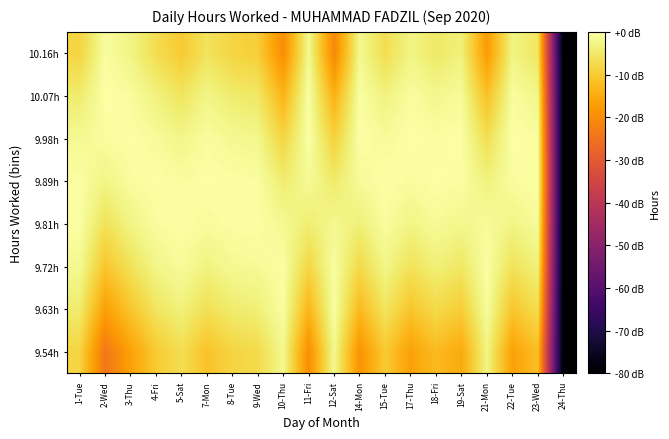

Reading left to right, what are all the values shown in this chart?

9.54h: 1-Tue=-8.3	2-Wed=-24.1	3-Thu=-16.6	4-Fri=-10.0	5-Sat=-6.8	7-Mon=-11.2	8-Tue=-8.3	9-Wed=-7.3	10-Thu=-2.0	11-Fri=-19.7	12-Sat=-1.7	14-Mon=-18.9	15-Tue=-10.0	17-Thu=-16.6	18-Fri=-12.4	19-Sat=-15.1	21-Mon=-2.7	22-Tue=-16.6	23-Wed=-11.8	24-Thu=-80.0
9.63h: 1-Tue=-4.3	2-Wed=-16.7	3-Thu=-10.6	4-Fri=-5.5	5-Sat=-3.3	7-Mon=-6.4	8-Tue=-4.3	9-Wed=-3.6	10-Thu=-0.5	11-Fri=-13.2	12-Sat=-0.5	14-Mon=-12.5	15-Tue=-5.5	17-Thu=-10.6	18-Fri=-7.4	19-Sat=-9.5	21-Mon=-0.9	22-Tue=-10.6	23-Wed=-6.9	24-Thu=-80.0
9.72h: 1-Tue=-1.7	2-Wed=-10.7	3-Thu=-6.0	4-Fri=-2.4	5-Sat=-1.1	7-Mon=-3.0	8-Tue=-1.7	9-Wed=-1.3	10-Thu=-0.5	11-Fri=-7.9	12-Sat=-0.6	14-Mon=-7.4	15-Tue=-2.4	17-Thu=-6.0	18-Fri=-3.6	19-Sat=-5.2	21-Mon=-0.3	22-Tue=-6.0	23-Wed=-3.3	24-Thu=-80.0
9.81h: 1-Tue=-0.4	2-Wed=-6.0	3-Thu=-2.7	4-Fri=-0.6	5-Sat=-0.2	7-Mon=-0.9	8-Tue=-0.4	9-Wed=-0.3	10-Thu=-1.7	11-Fri=-4.0	12-Sat=-2.0	14-Mon=-3.7	15-Tue=-0.6	17-Thu=-2.7	18-Fri=-1.3	19-Sat=-2.1	21-Mon=-1.1	22-Tue=-2.7	23-Wed=-1.1	24-Thu=-80.0
9.89h: 1-Tue=-0.4	2-Wed=-2.7	3-Thu=-0.7	4-Fri=-0.2	5-Sat=-0.7	7-Mon=-0.2	8-Tue=-0.4	9-Wed=-0.6	10-Thu=-4.3	11-Fri=-1.4	12-Sat=-4.7	14-Mon=-1.2	15-Tue=-0.2	17-Thu=-0.7	18-Fri=-0.2	19-Sat=-0.5	21-Mon=-3.2	22-Tue=-0.7	23-Wed=-0.2	24-Thu=-80.0
9.98h: 1-Tue=-1.7	2-Wed=-0.7	3-Thu=-0.1	4-Fri=-1.1	5-Sat=-2.5	7-Mon=-0.7	8-Tue=-1.7	9-Wed=-2.2	10-Thu=-8.2	11-Fri=-0.2	12-Sat=-8.8	14-Mon=-0.1	15-Tue=-1.1	17-Thu=-0.1	18-Fri=-0.5	19-Sat=-0.1	21-Mon=-6.7	22-Tue=-0.1	23-Wed=-0.6	24-Thu=-80.0
10.07h: 1-Tue=-4.3	2-Wed=0.0	3-Thu=-0.8	4-Fri=-3.3	5-Sat=-5.6	7-Mon=-2.6	8-Tue=-4.3	9-Wed=-5.2	10-Thu=-13.5	11-Fri=-0.2	12-Sat=-14.2	14-Mon=-0.4	15-Tue=-3.3	17-Thu=-0.8	18-Fri=-2.1	19-Sat=-1.1	21-Mon=-11.5	22-Tue=-0.8	23-Wed=-2.3	24-Thu=-80.0
10.16h: 1-Tue=-8.3	2-Wed=-0.6	3-Thu=-2.8	4-Fri=-6.8	5-Sat=-10.0	7-Mon=-5.9	8-Tue=-8.3	9-Wed=-9.5	10-Thu=-20.0	11-Fri=-1.7	12-Sat=-20.9	14-Mon=-1.9	15-Tue=-6.8	17-Thu=-2.8	18-Fri=-5.0	19-Sat=-3.4	21-Mon=-17.6	22-Tue=-2.8	23-Wed=-5.4	24-Thu=-80.0